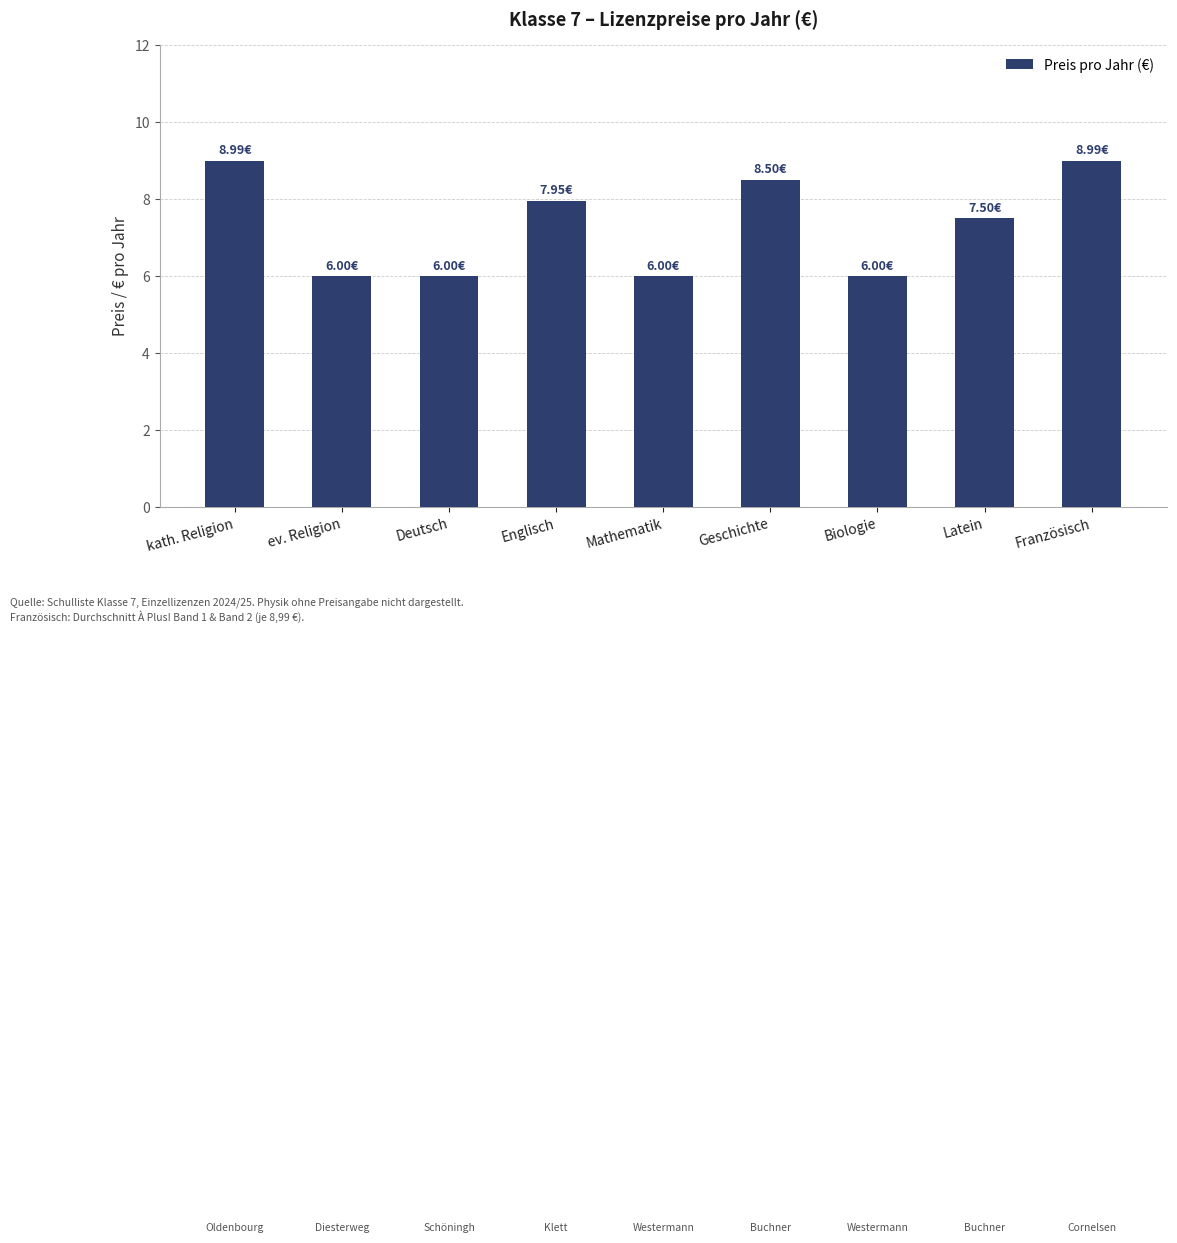

What is the label of the 2nd bar from the left?

ev. Religion